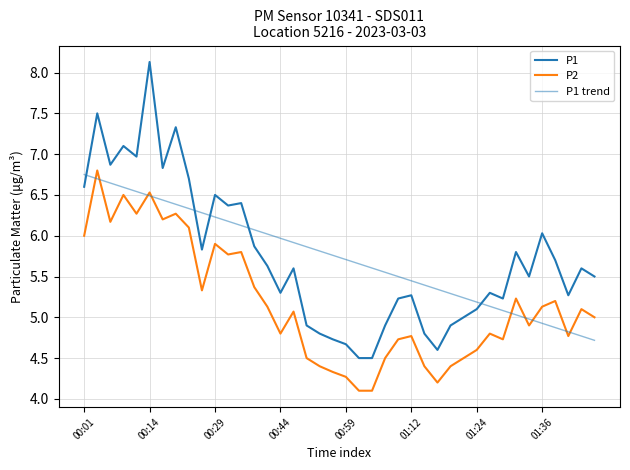

After their last crossing, which series has the higher values: P2 or P1 trend?

P2